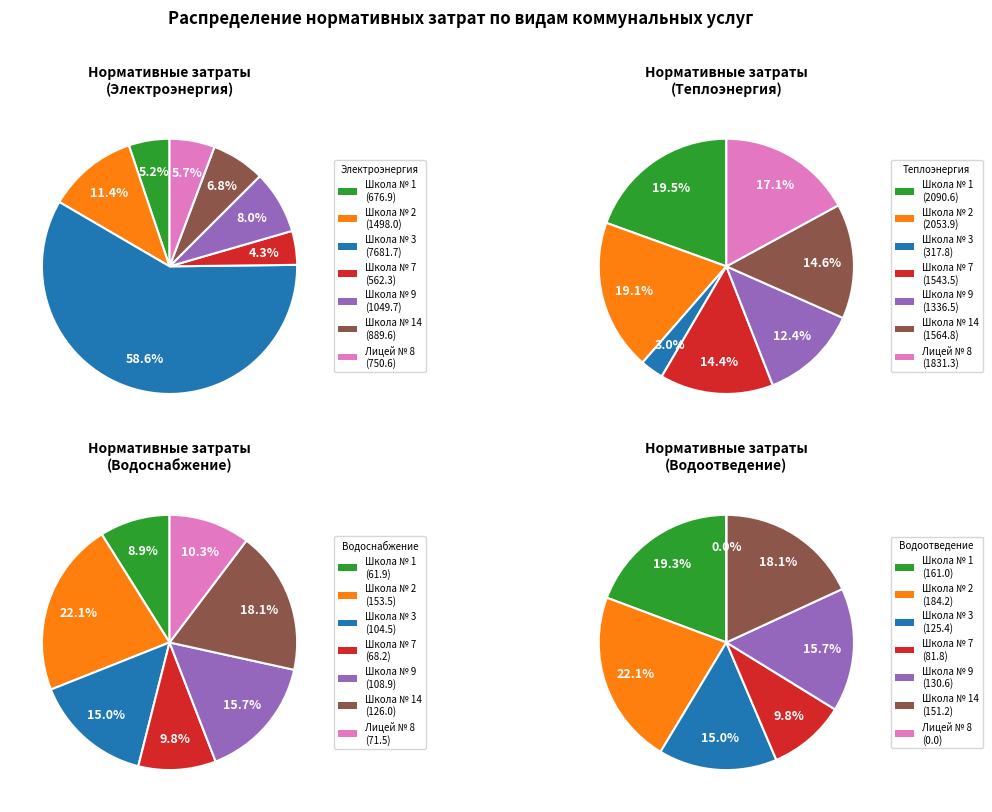

To the nearest percent, what percentage of the pie is Школа № 2?

22%